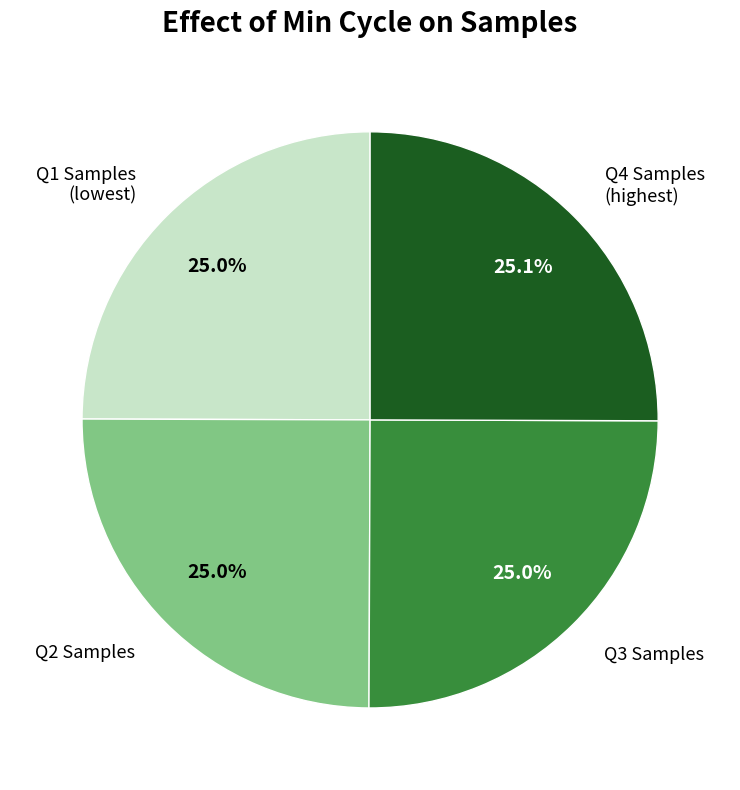

Approximately how many times larger is the value at Q3 Samples compared to Q1 Samples (lowest)?

1.0